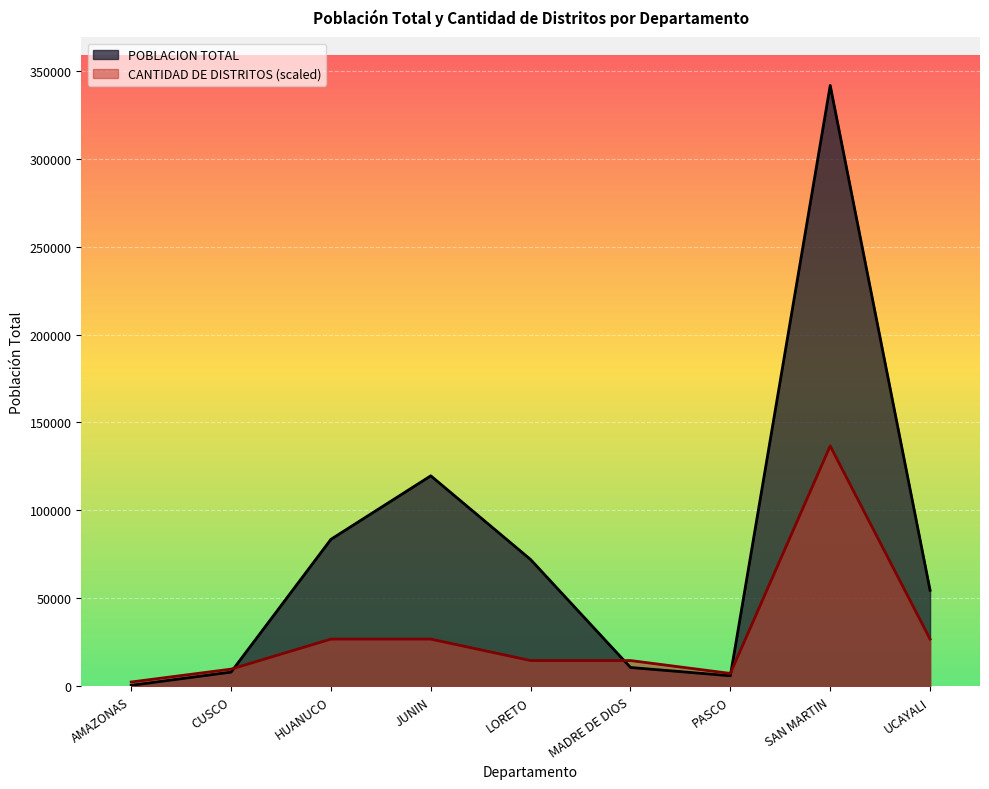

Count the number of categories in the chart.

9